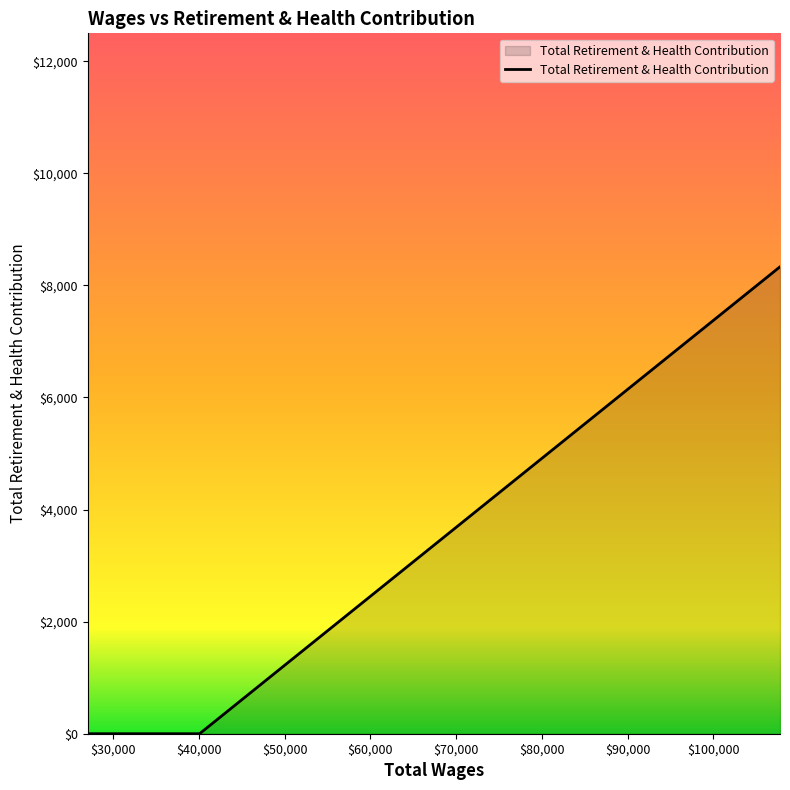

How many categories are shown in the chart?

5